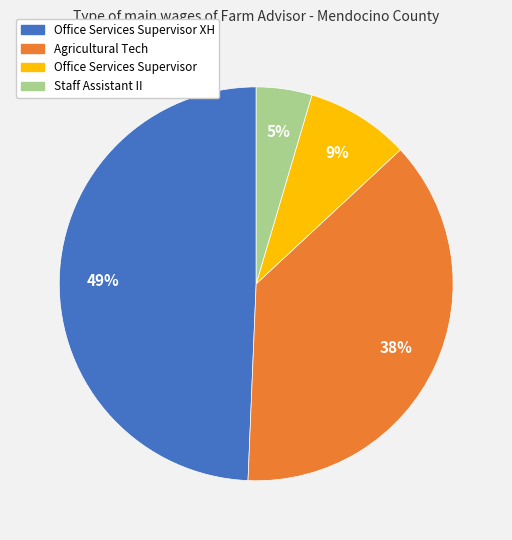

To the nearest percent, what is the average slice percentage?

25%